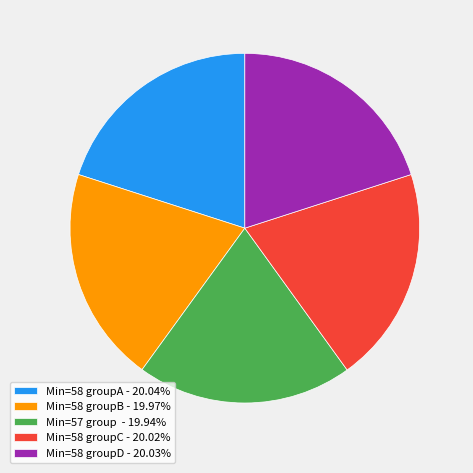

Does Min=58 groupC - 20.02% represent more than half of the total?

No